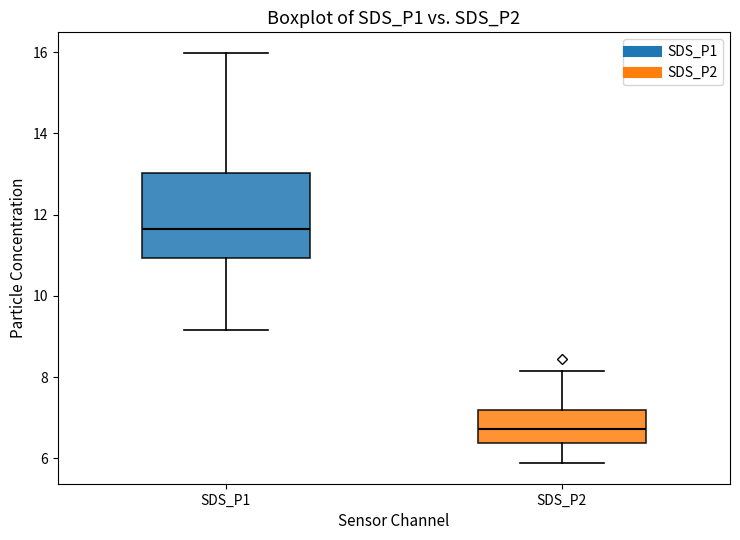

Which box is the tallest, from its lower edge to its upper edge?

SDS_P1